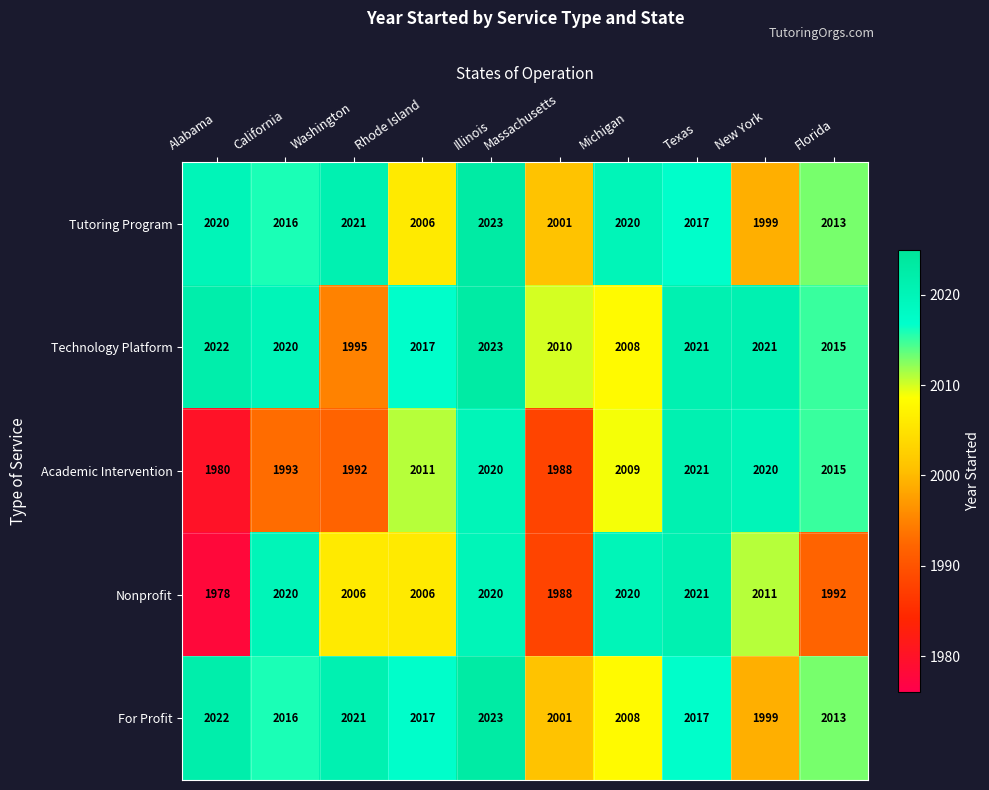

Where is Tutoring Program nearest to the value 2011?

Florida